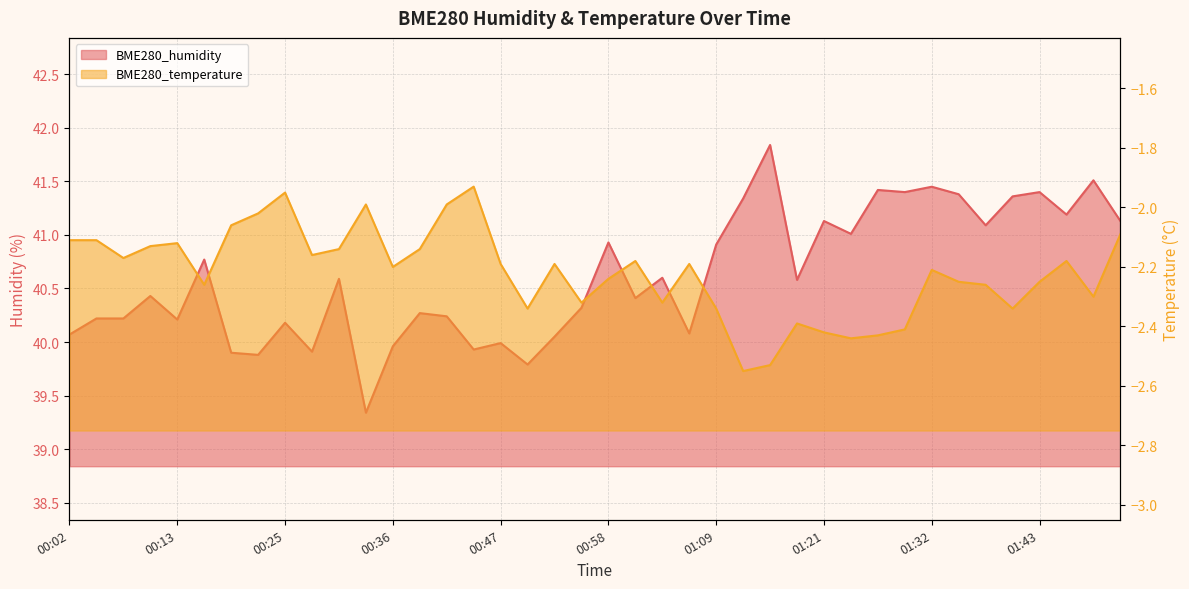

At which category does BME280_temperature reach its first local peak?

00:13